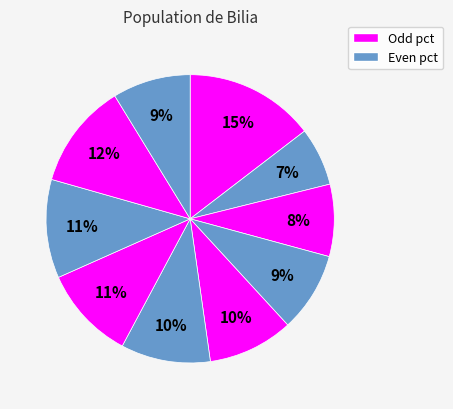

Is there a majority slice in this chart?

No